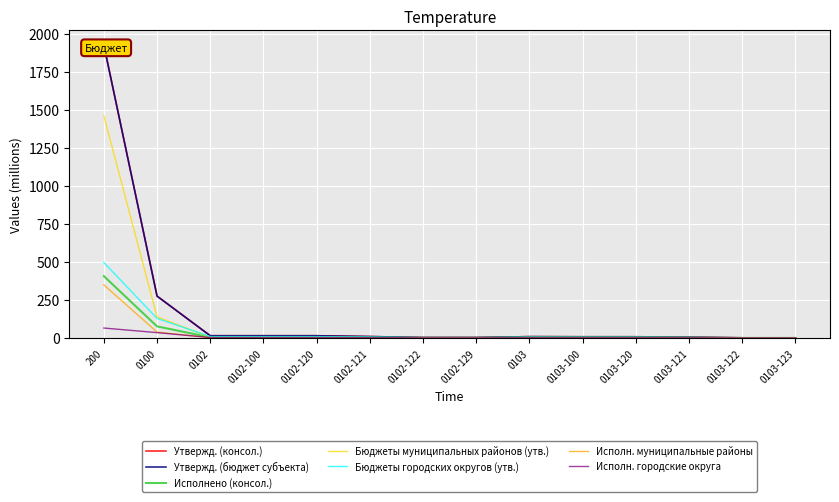

What is the label of the 2nd point from the left?

0100